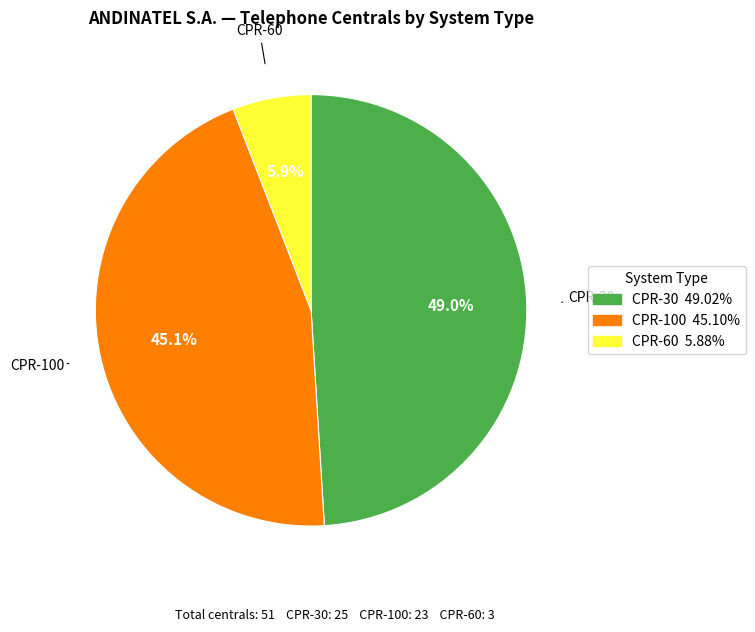

What is the smallest slice in the pie chart?

CPR-60